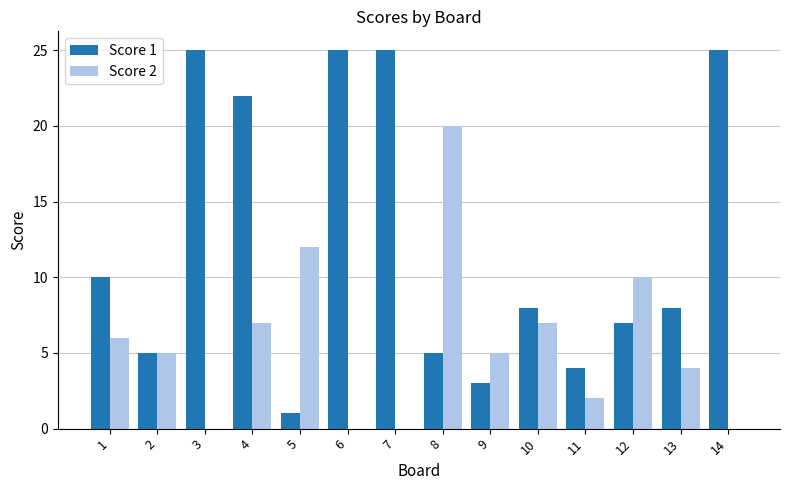

Between 4 and 13, which series saw the biggest shift?

Score 1